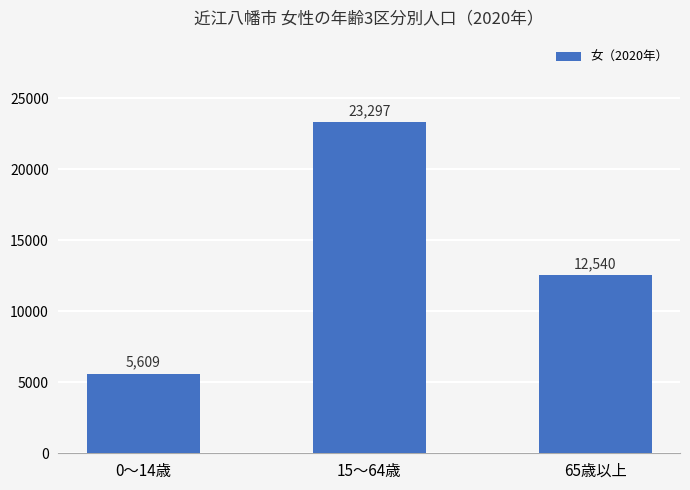

Count the values in the range 5609 to 23297.

3